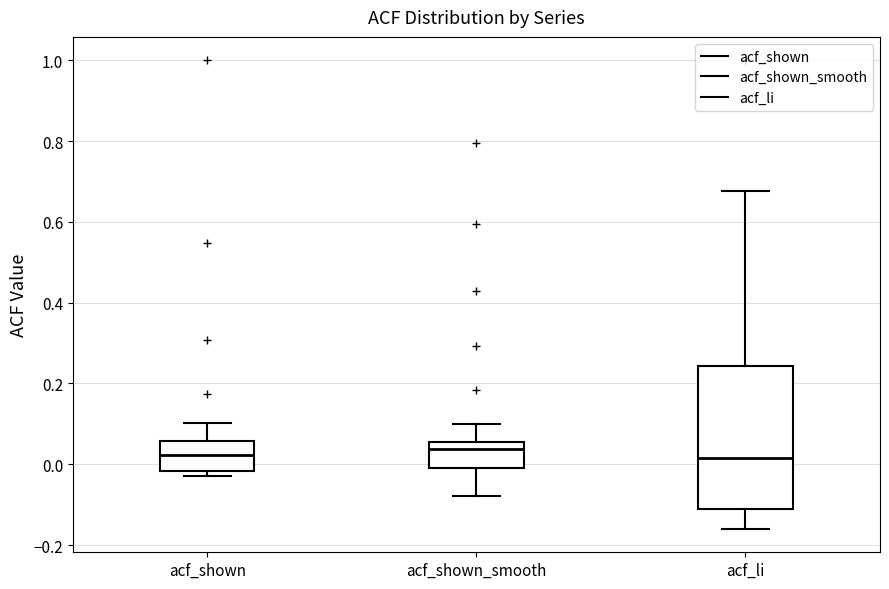

Where does the median line of the box for acf_shown_smooth sit on the y-axis? The values are not printed on the chart, so give them approximately, as read against the axis.

0.04